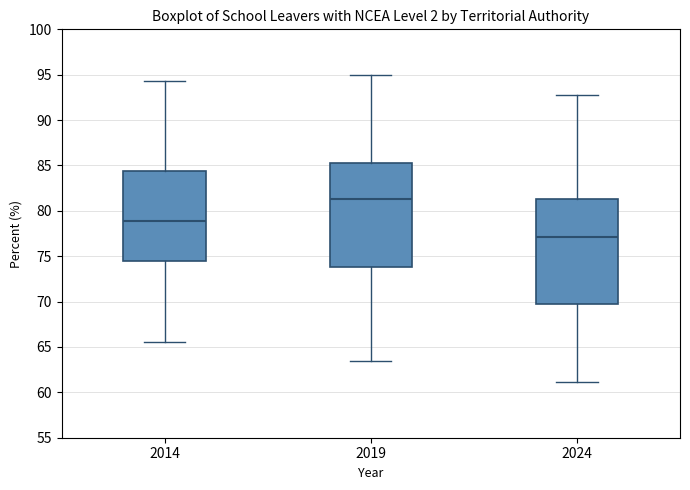

Reading left to right, transcribe this box plot: for each box, give where its median line is, the range the box spans, and where its two whiskers end, as read against the y-axis. The values are not printed on the chart, so give them approximately, as read against the axis.

2014: median 79.0, box 74.5 to 84.5, whiskers 65.5 to 94.5
2019: median 81.5, box 74.0 to 85.5, whiskers 63.5 to 95.0
2024: median 77.0, box 69.5 to 81.5, whiskers 61.0 to 93.0